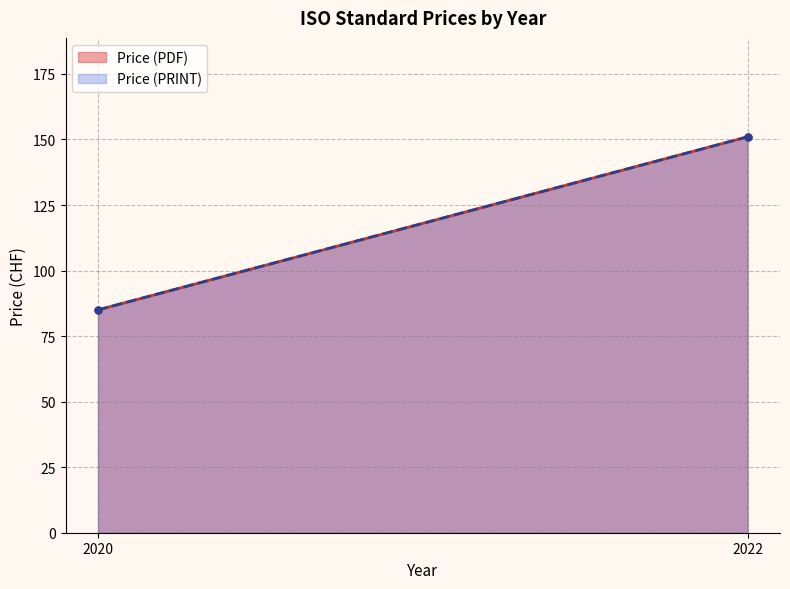

What is the greatest value displayed?

151